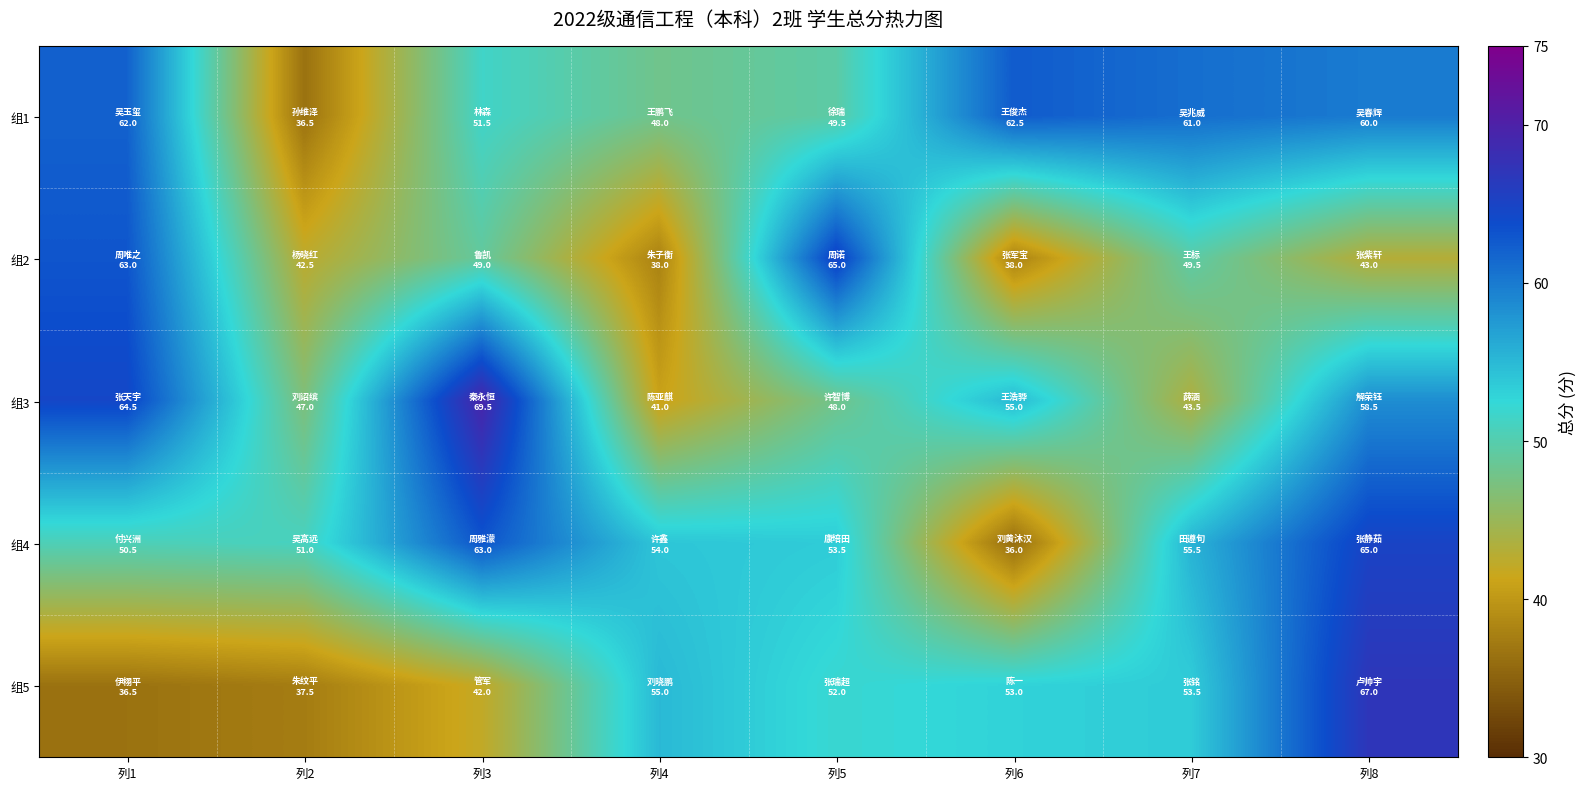

Which series has the largest total across all categories?

组1